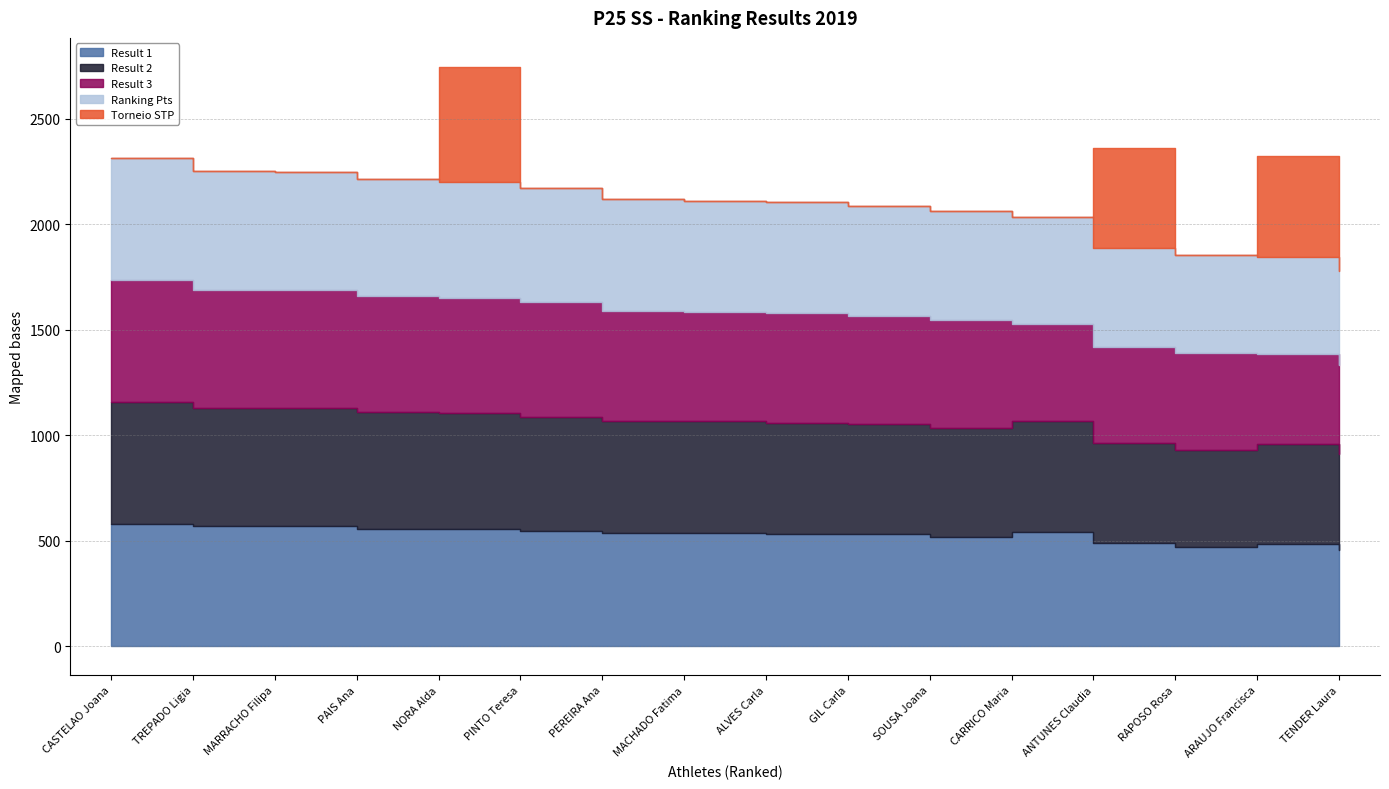

What is the average value of the Torneio STP series?

93